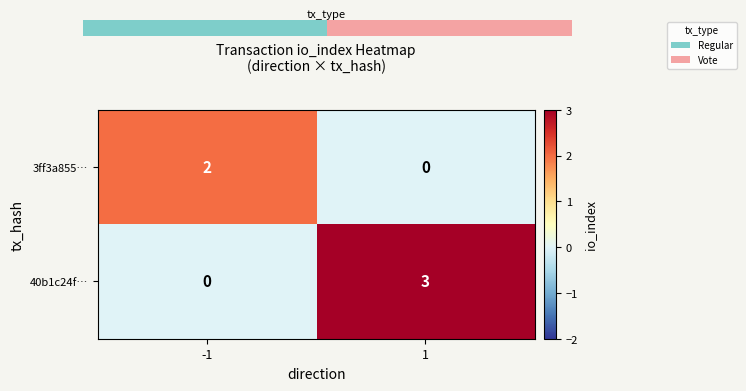

Between -1 and 1, which series saw the biggest shift?

40b1c24f…